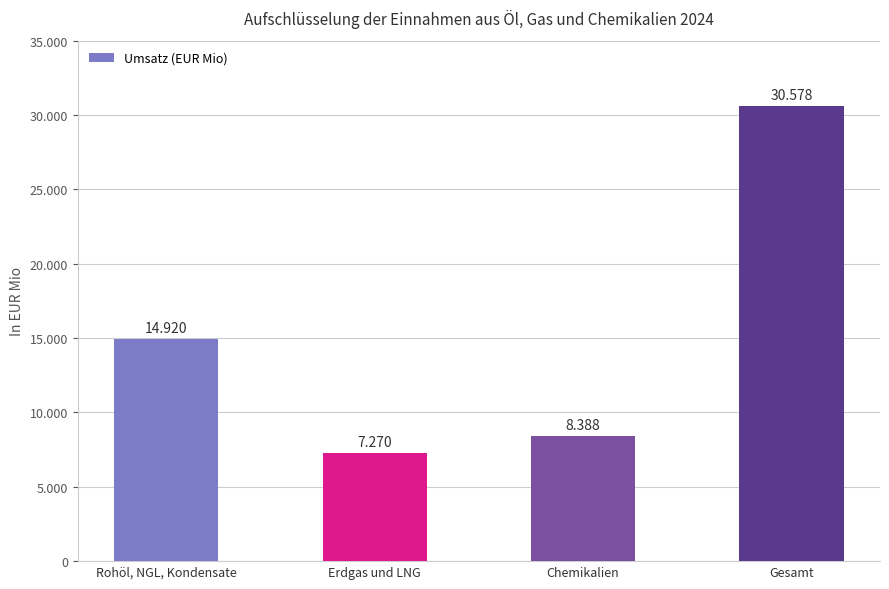

Which label corresponds to the largest value in the chart?

Gesamt